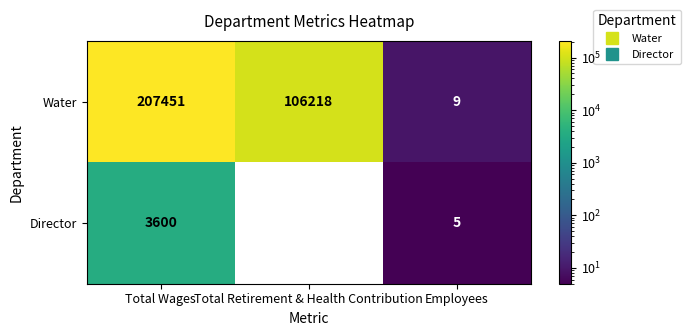

How many series are shown in this chart?

2